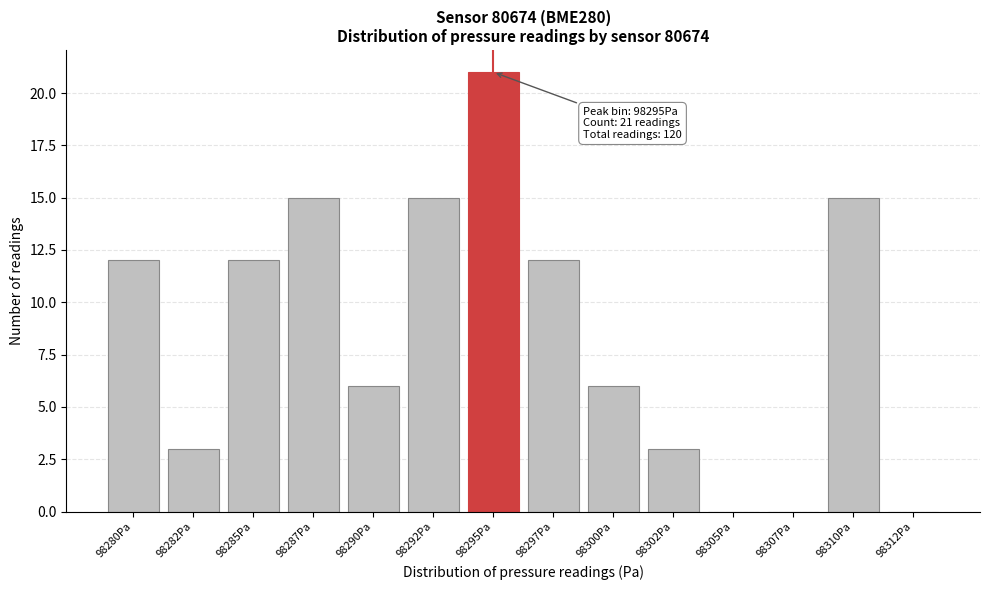

Reading right to left, transcribe all the data shown in this chart.

98312Pa=0	98310Pa=15	98307Pa=0	98305Pa=0	98302Pa=3	98300Pa=6	98297Pa=12	98295Pa=21	98292Pa=15	98290Pa=6	98287Pa=15	98285Pa=12	98282Pa=3	98280Pa=12